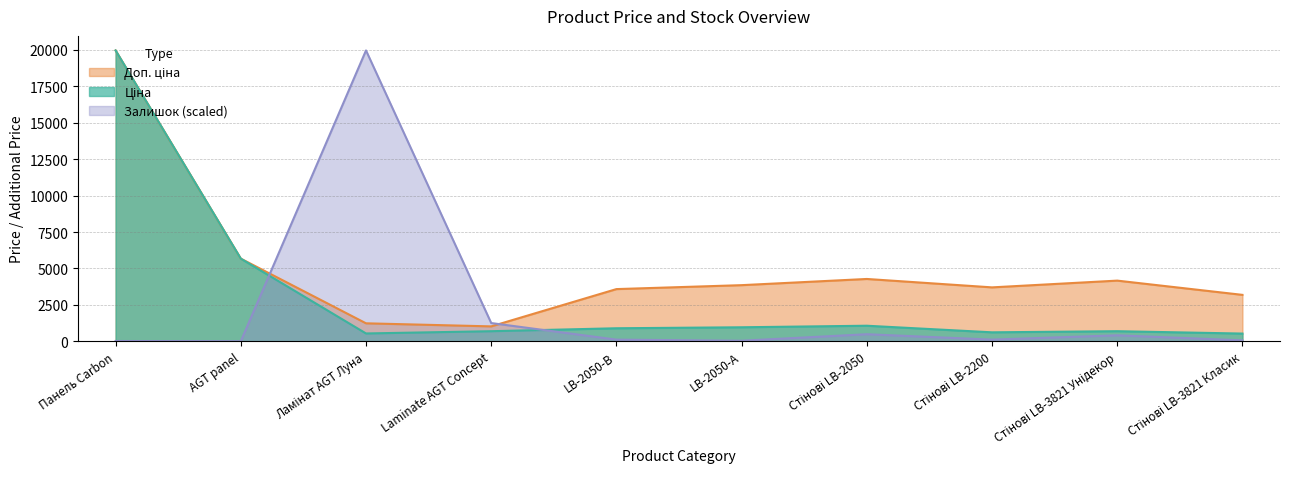

At which category is the sum across all series the highest?

Панель Carbon